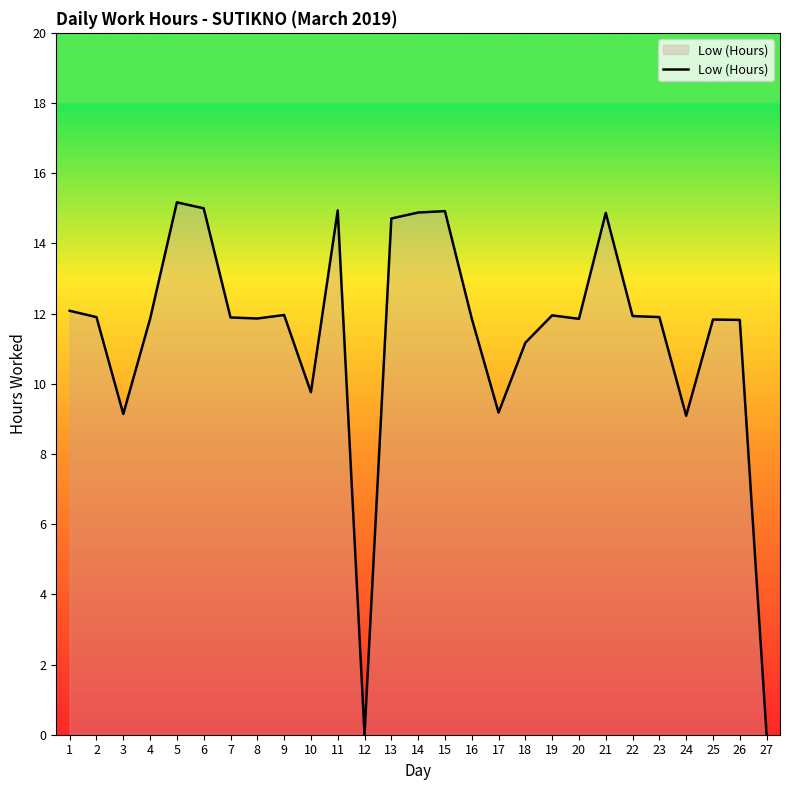

Is it true that the value at 16 is 11.9?

True